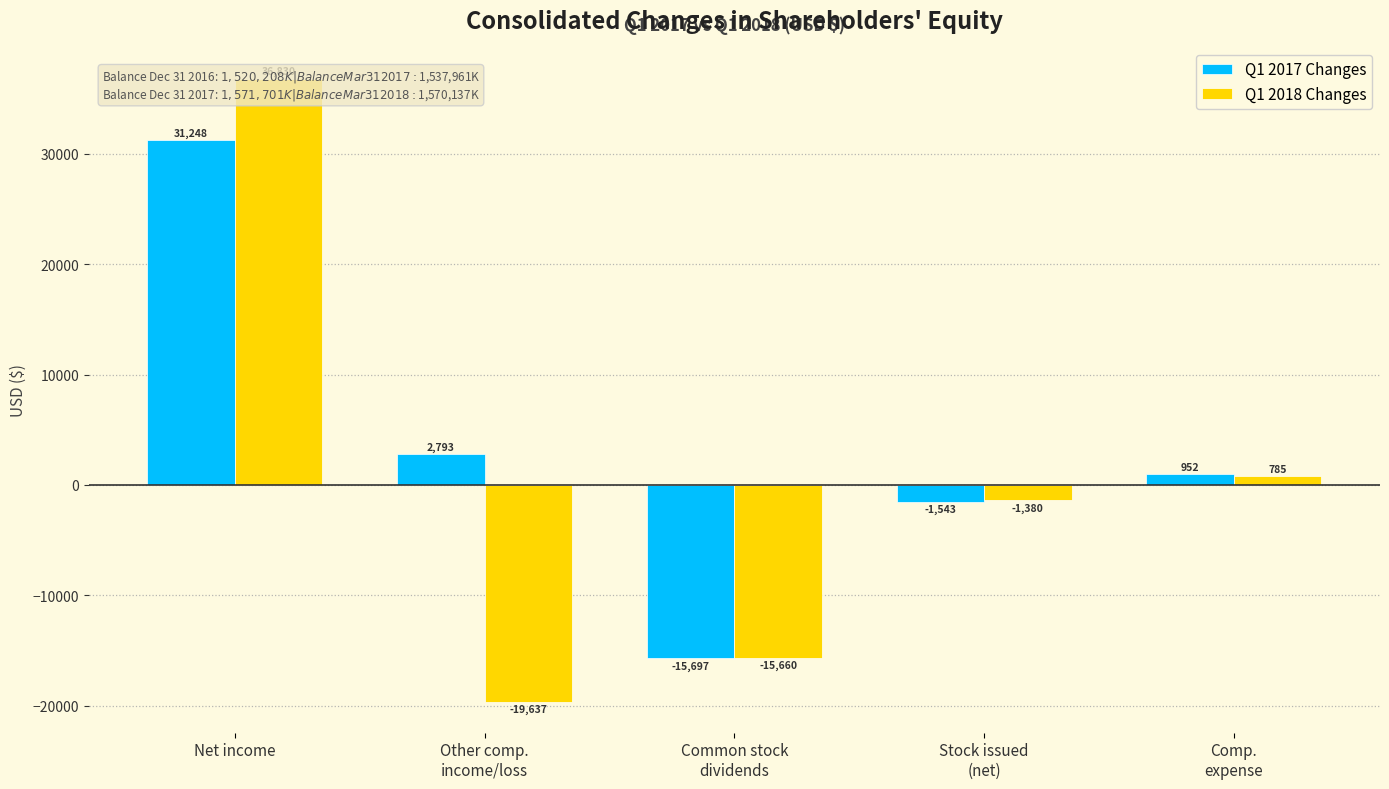

How many values in the Q1 2017 Changes series are below 952?

2